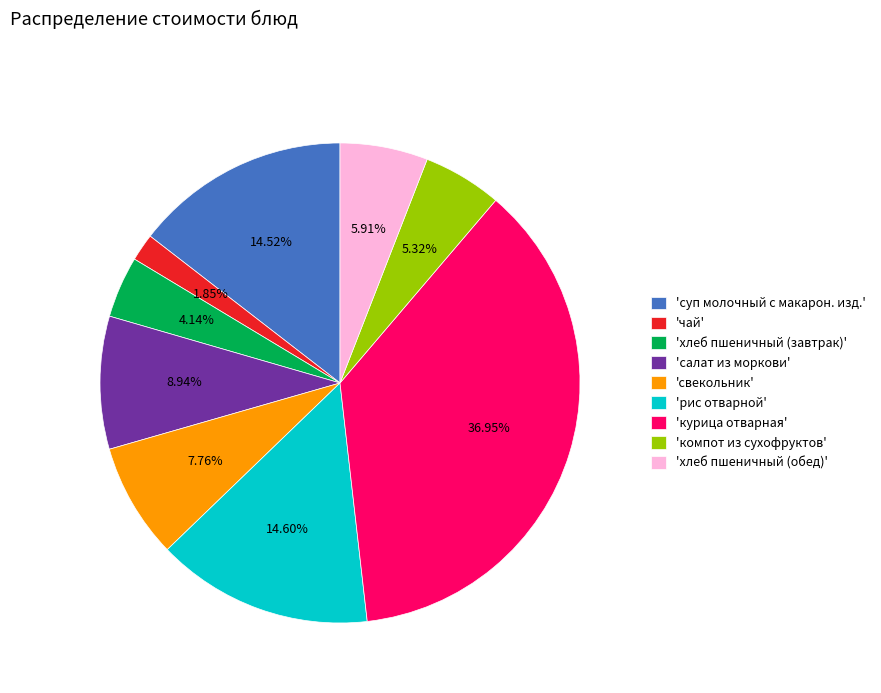

Combined, do 'суп молочный с макарон. изд.' and 'чай' account for over 50%?

No